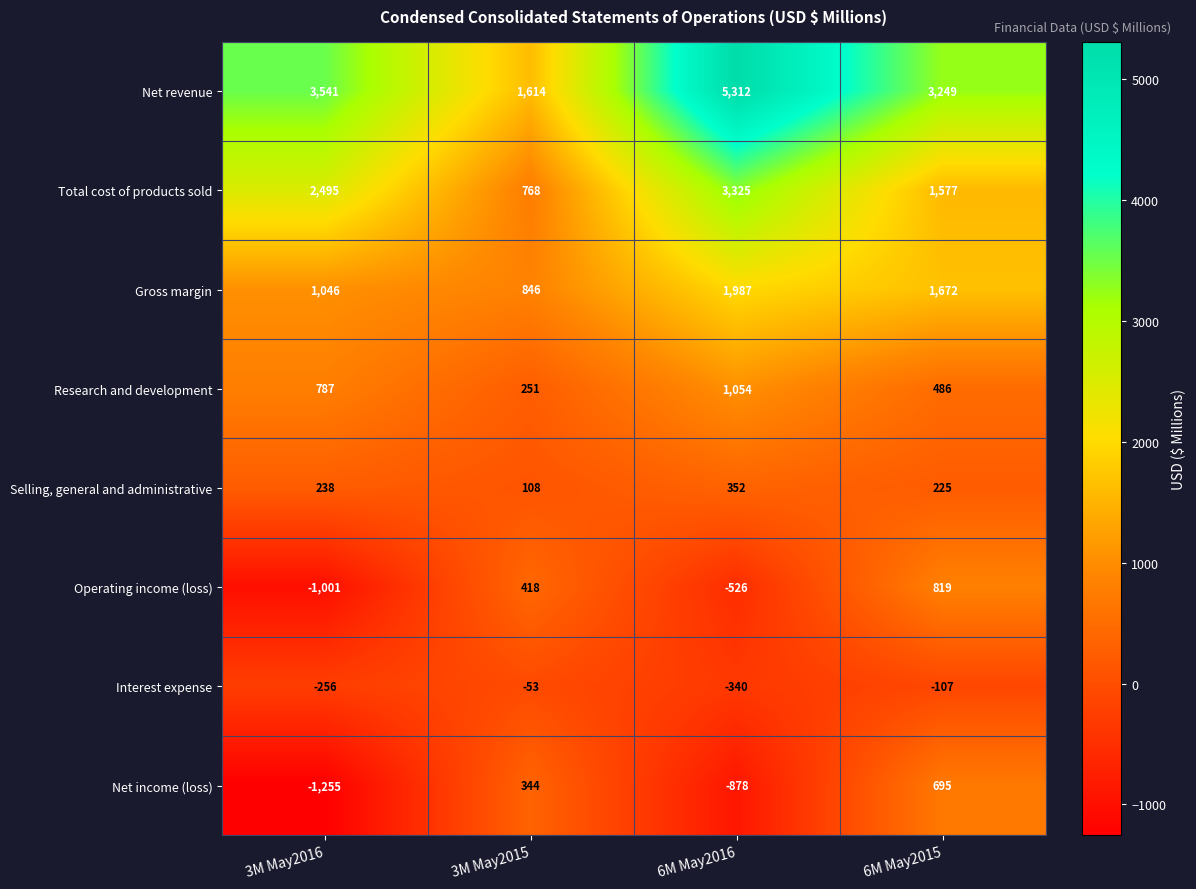

At how many categories does at least one series exceed 3231?

3